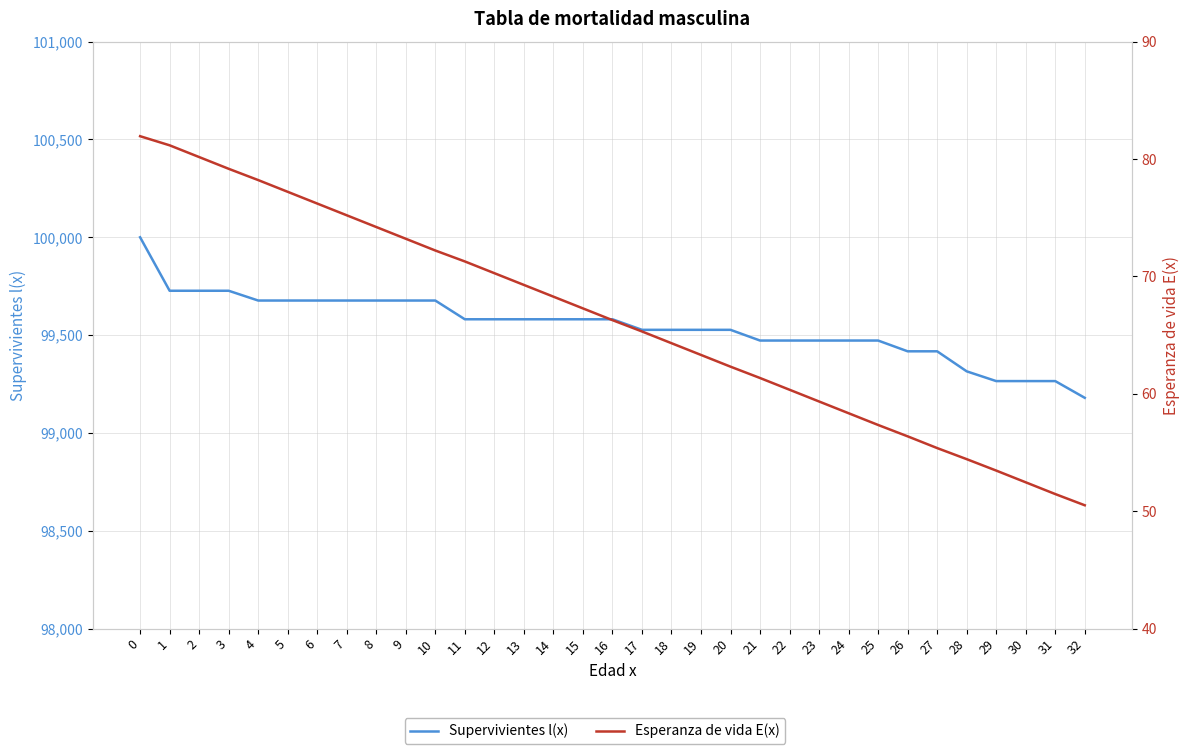

Reading left to right, what are all the values shown in this chart?

Supervivientes l(x): 0=100000.0	1=99726.6	2=99726.6	3=99726.6	4=99676.6	5=99676.6	6=99676.6	7=99676.6	8=99676.6	9=99676.6	10=99676.6	11=99580.9	12=99580.9	13=99580.9	14=99580.9	15=99580.9	16=99580.9	17=99526.9	18=99526.9	19=99526.9	20=99526.9	21=99472.1	22=99472.1	23=99472.1	24=99472.1	25=99472.1	26=99417.1	27=99417.1	28=99314.8	29=99264.9	30=99264.9	31=99264.9	32=99179.3
Esperanza de vida E(x): 0=81.9	1=81.2	2=80.2	3=79.2	4=78.2	5=77.2	6=76.2	7=75.2	8=74.2	9=73.2	10=72.2	11=71.3	12=70.3	13=69.3	14=68.3	15=67.3	16=66.3	17=65.3	18=64.3	19=63.3	20=62.3	21=61.3	22=60.3	23=59.3	24=58.3	25=57.3	26=56.4	27=55.4	28=54.4	29=53.5	30=52.5	31=51.5	32=50.5